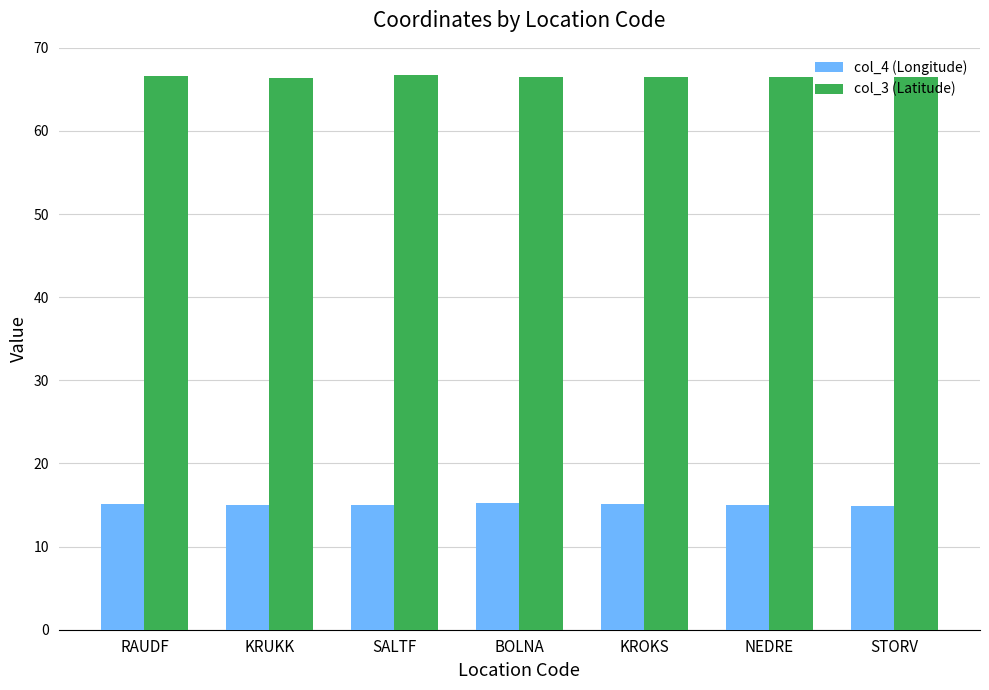

What is the maximum value shown in the chart?

66.7